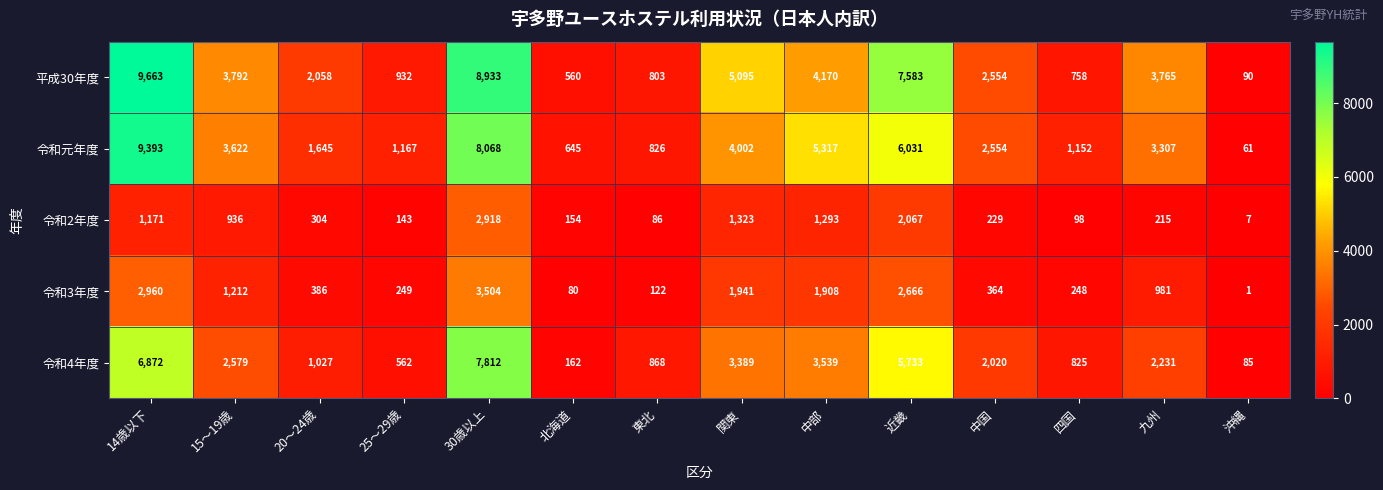

What is the average value of the 令和元年度 series?

3414